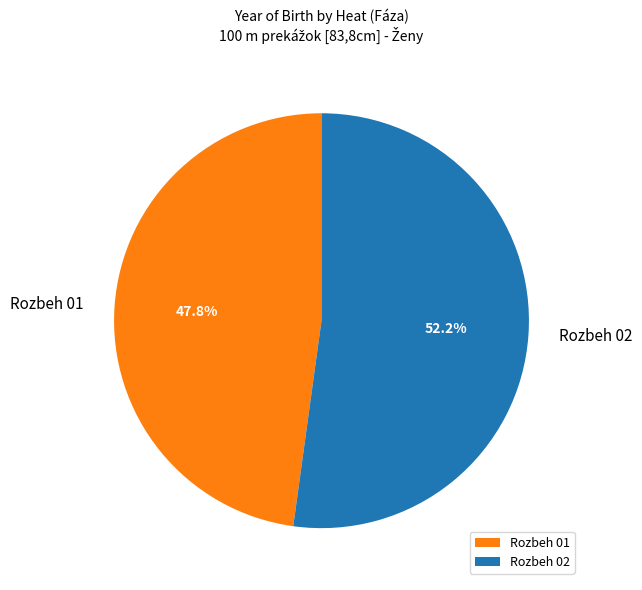

Is it true that Rozbeh 01 is 48% of the pie?

True